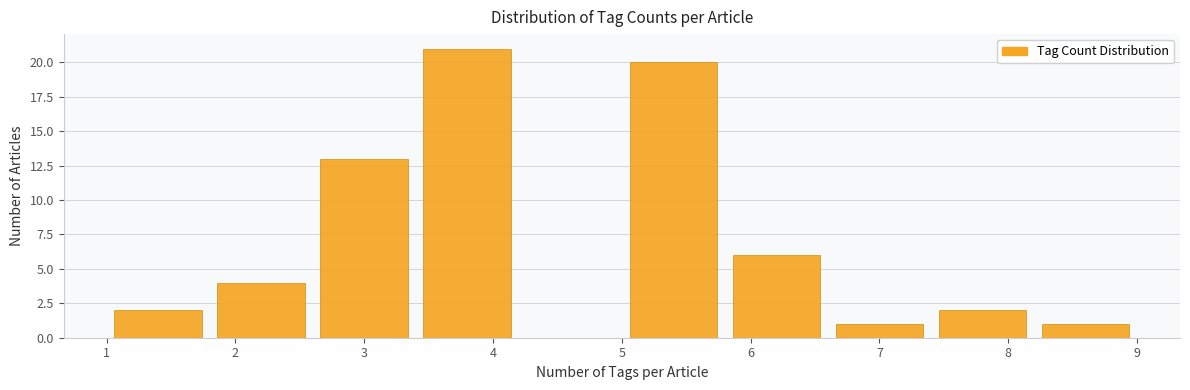

Reading left to right, list every bar in this chart as the range it spans on the x-axis followed by its height. The values are not printed on the chart, so give them approximately, as read against the axis.

1.0 to 1.8: 2
1.8 to 2.6: 4
2.6 to 3.4: 13
3.4 to 4.2: 21
4.2 to 5.0: 0
5.0 to 5.8: 20
5.8 to 6.6: 6
6.6 to 7.4: 1
7.4 to 8.2: 2
8.2 to 9.0: 1